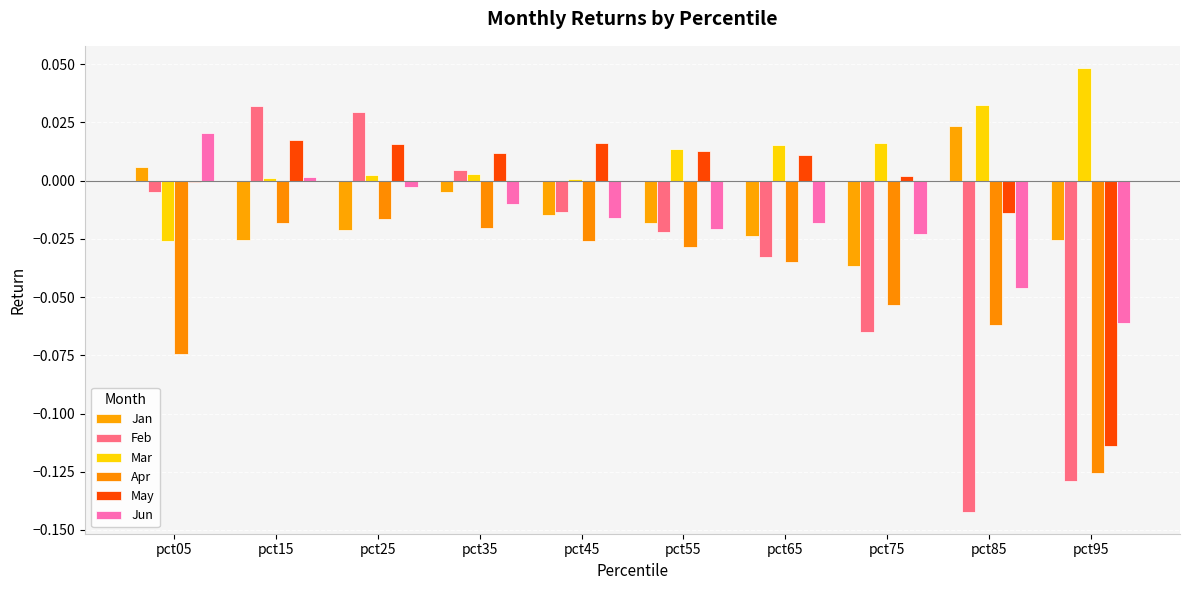

What is the total value across all series at pct75?

-0.2